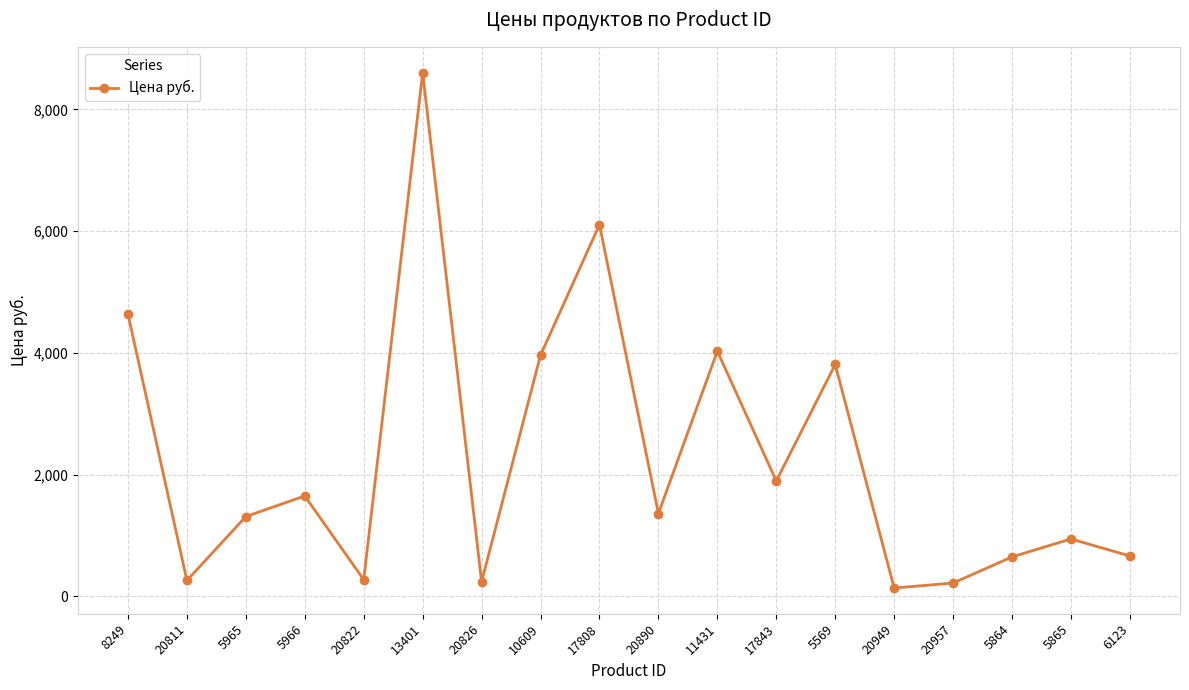

What position from the left is 20890?

10